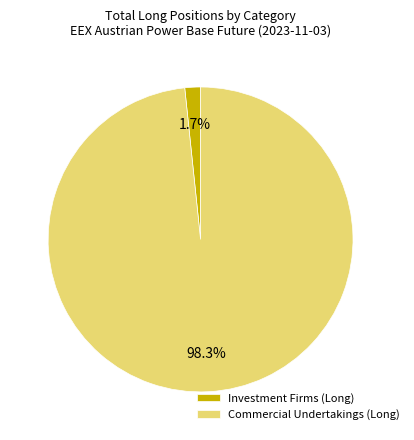

Rank the categories by value from highest to lowest.

Commercial Undertakings (Long), Investment Firms (Long)